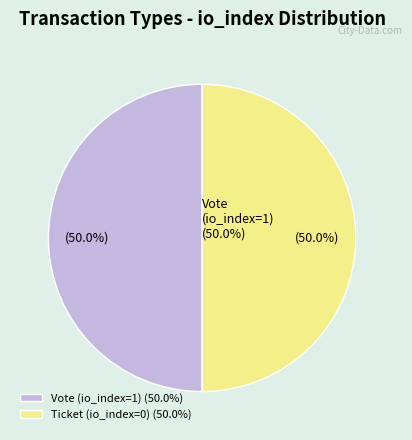

Which category has the smallest portion of the pie?

Ticket (io_index=0)